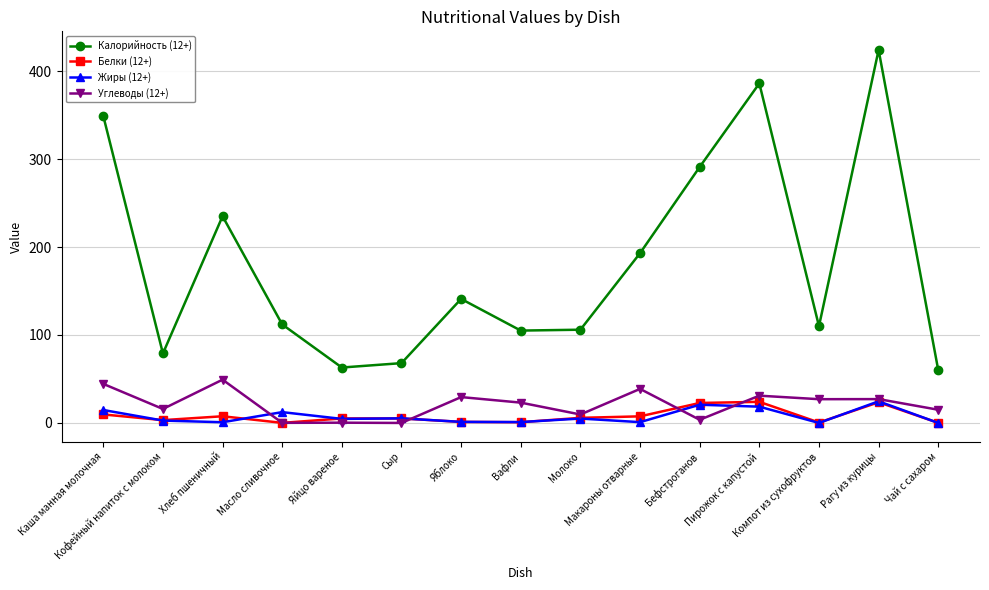

What is the maximum value shown in the chart?

424.0